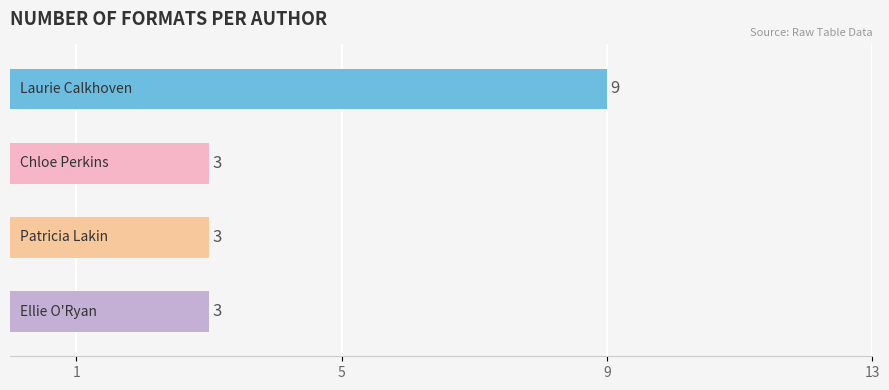

Reading bottom to top, transcribe all the data shown in this chart.

3	3	3	9